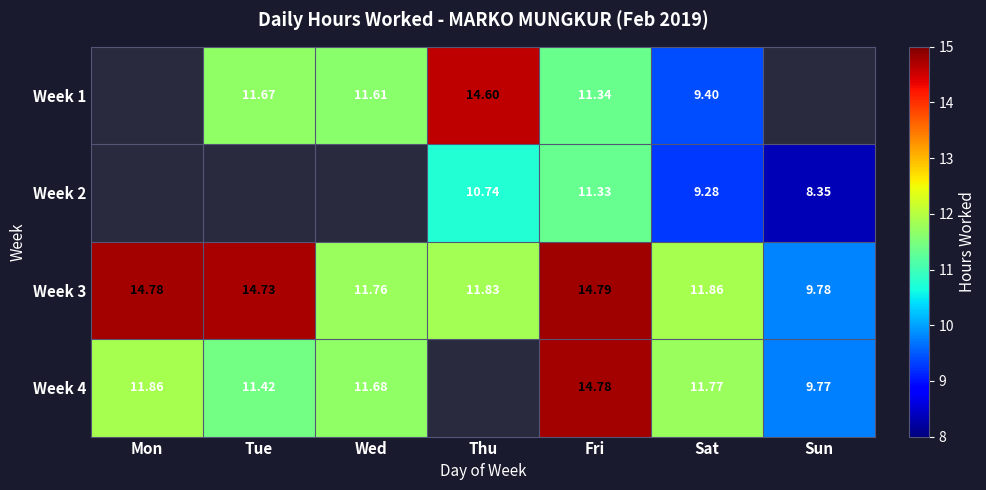

At which label does Week 3 reach its minimum?

Sun